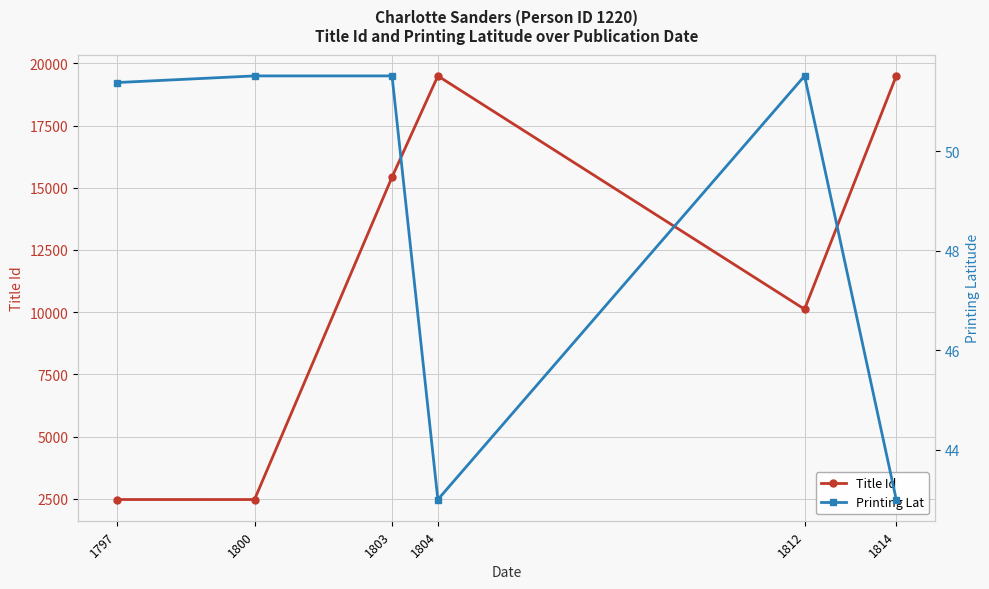

At which category is the sum across all series the highest?

1814